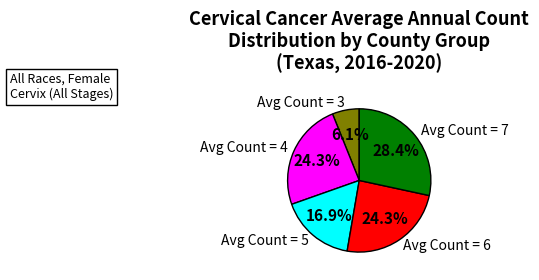

What is the ratio of the value at Avg Count = 7 to the value at Avg Count = 5?

1.7